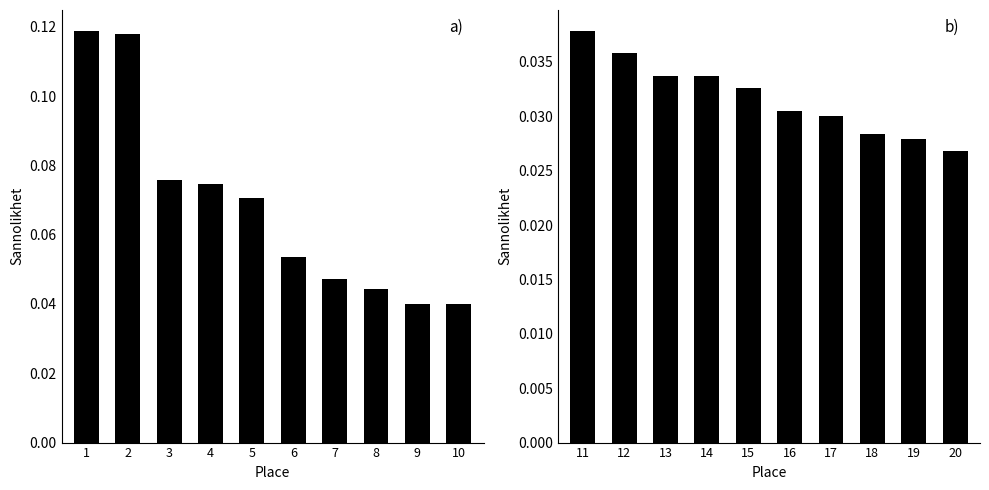

Which label corresponds to the largest value in the chart?

1